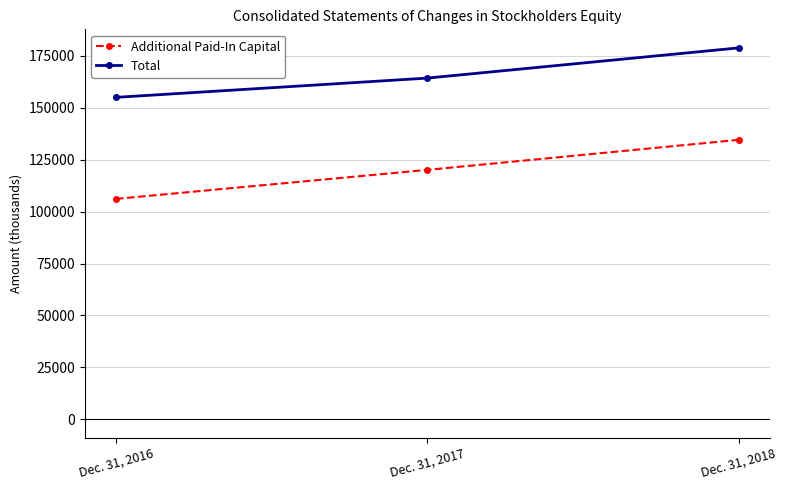

Which series has the largest total across all categories?

Total